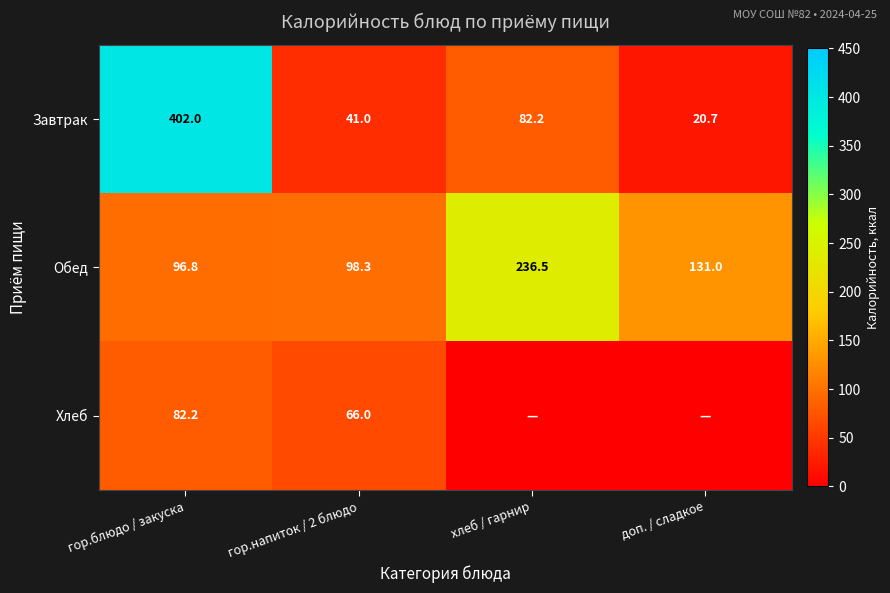

At which category is the sum across all series the highest?

гор.блюдо / закуска